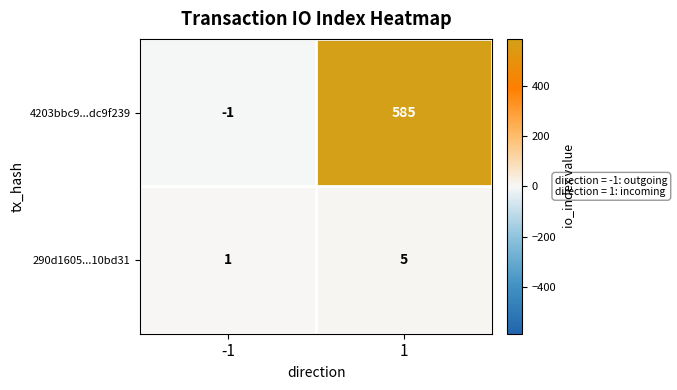

At which category does the chart reach its peak across all series?

1